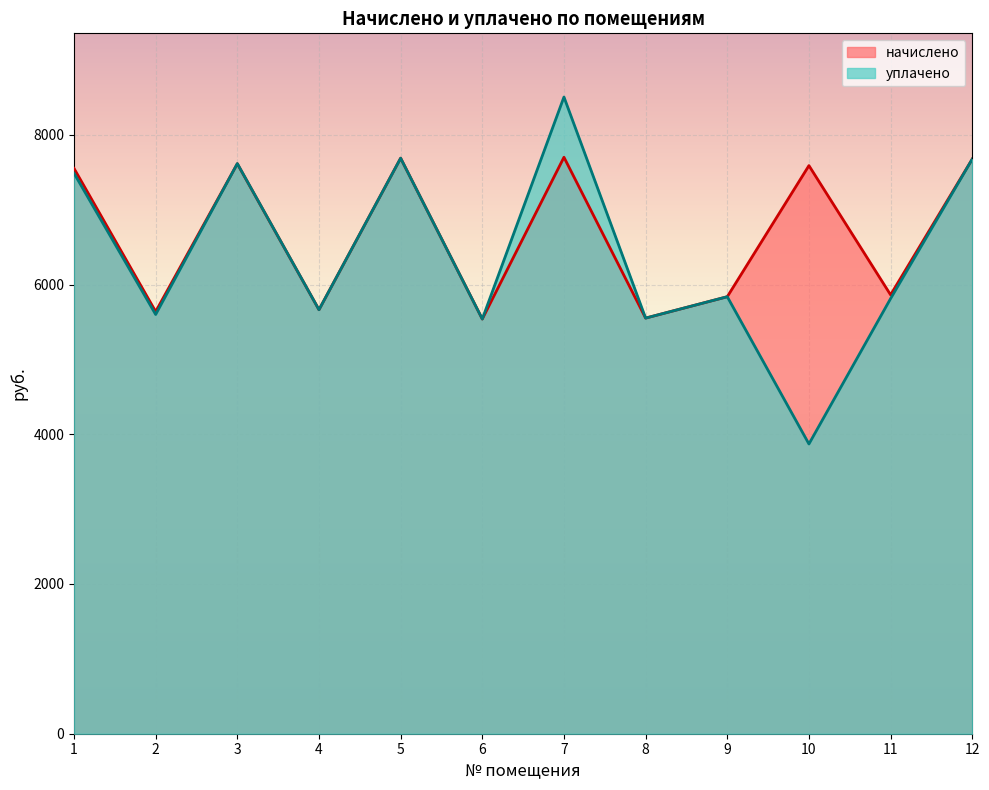

True or false: начислено has more than 2 points higher than both neighbors.

True